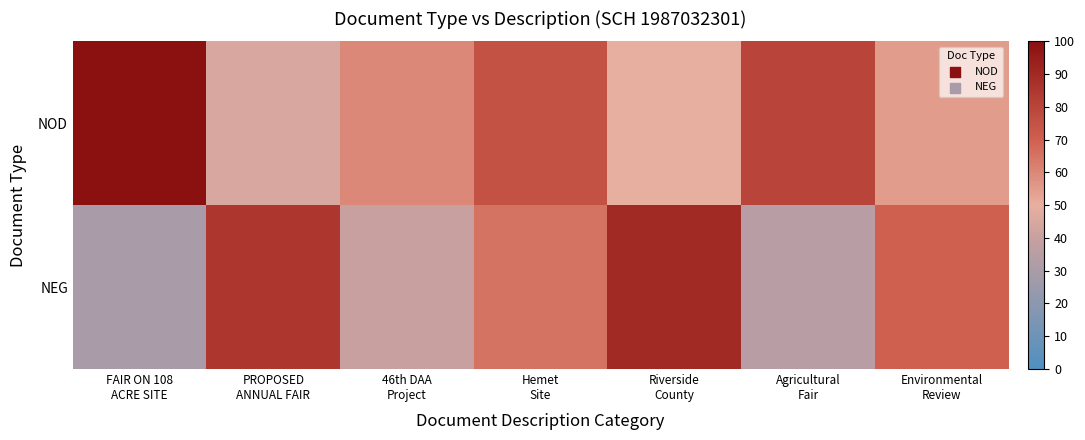

Reading left to right, transcribe all the data shown in this chart.

NOD: FAIR ON 108
ACRE SITE=100	PROPOSED
ANNUAL FAIR=45	46th DAA
Project=60	Hemet
Site=75	Riverside
County=50	Agricultural
Fair=80	Environmental
Review=55
NEG: FAIR ON 108
ACRE SITE=30	PROPOSED
ANNUAL FAIR=85	46th DAA
Project=40	Hemet
Site=65	Riverside
County=90	Agricultural
Fair=35	Environmental
Review=70